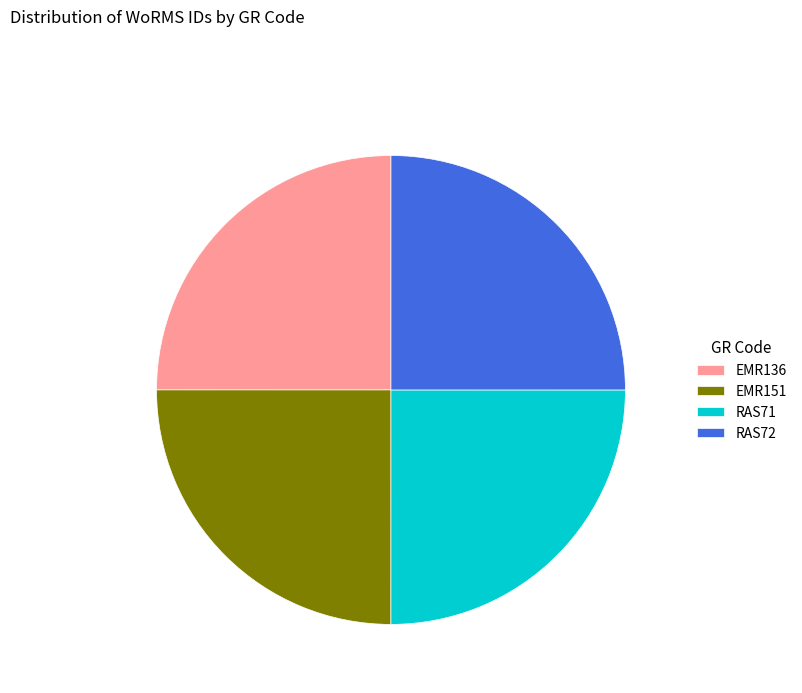

What is the ratio of the value at RAS71 to the value at EMR136?

1.0